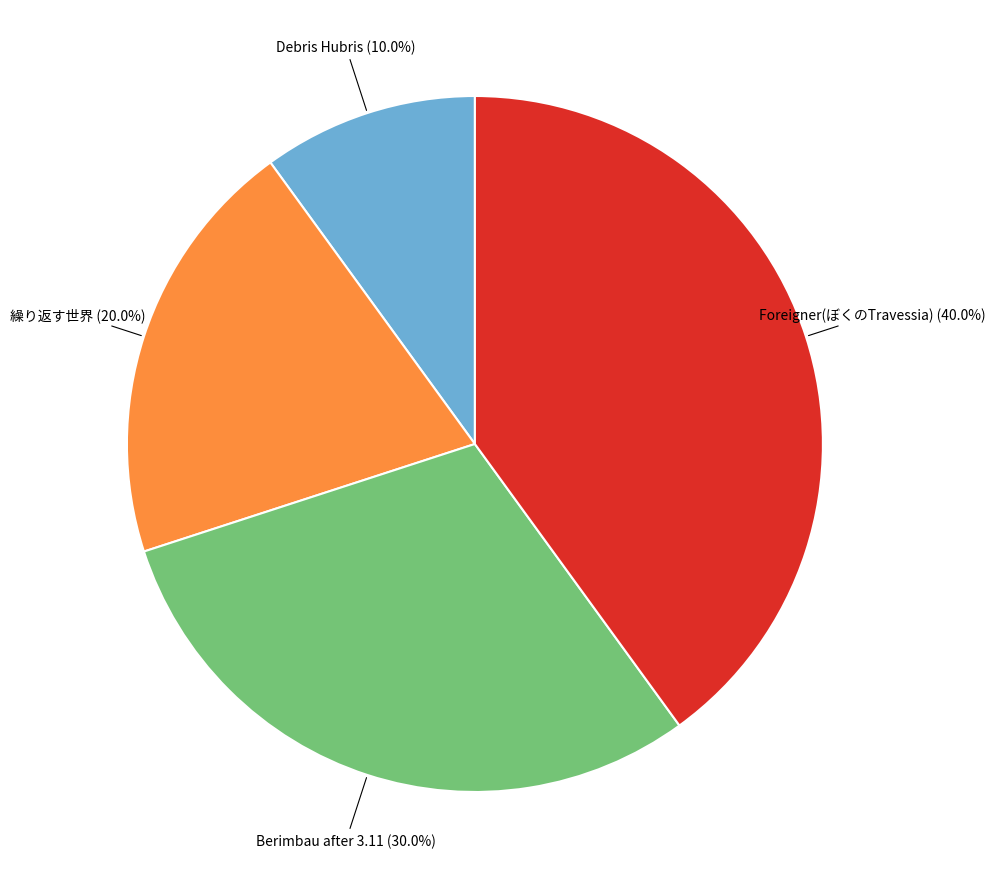

Count the number of slices in the pie.

4